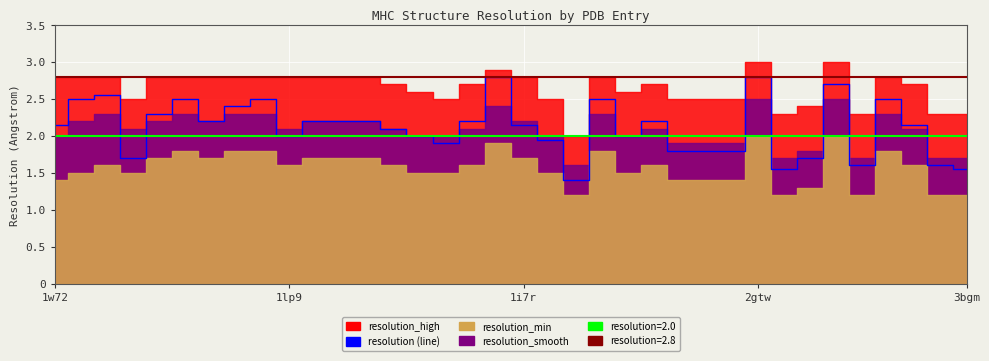

True or false: the data shows 1.7 at 2gtw.

True